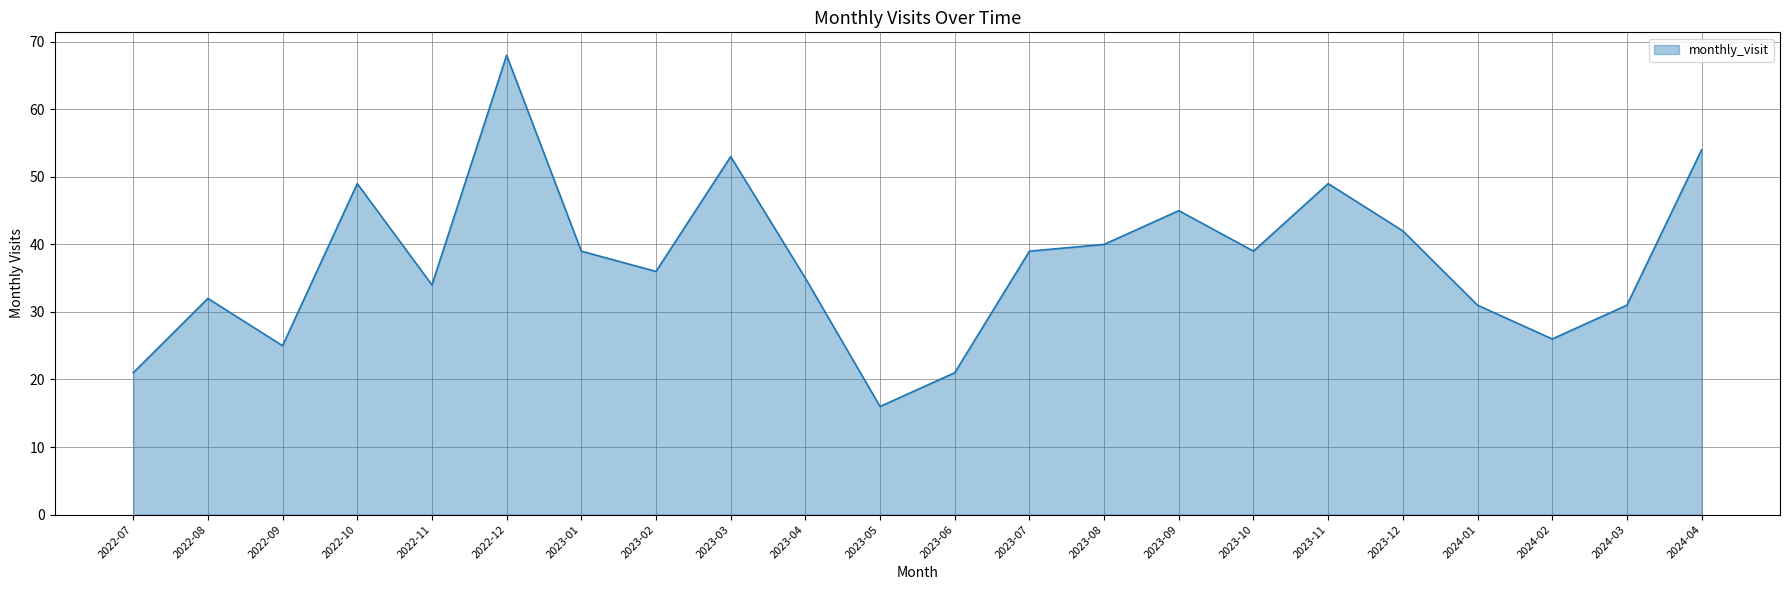

Between 2024-04 and 2023-12, which is larger?

2024-04